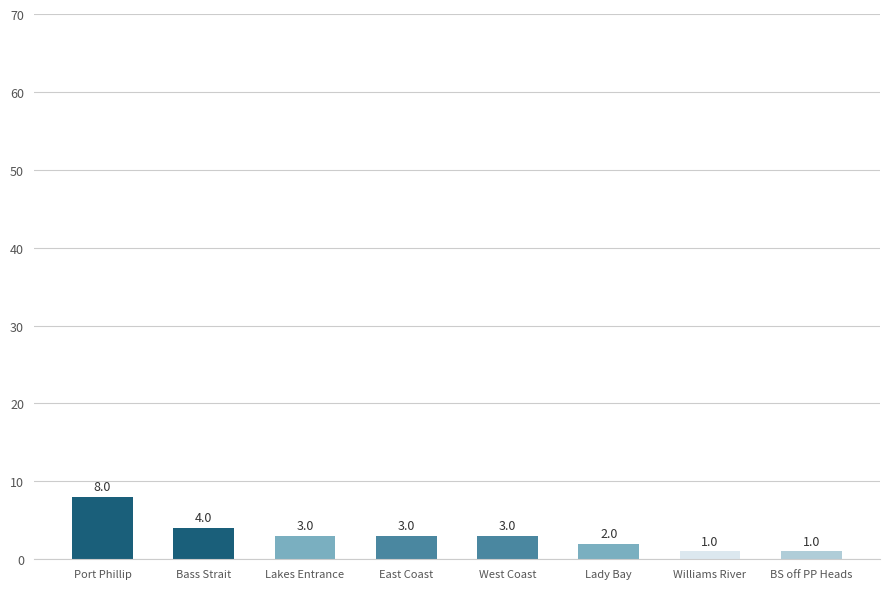

What is the greatest value displayed?

8